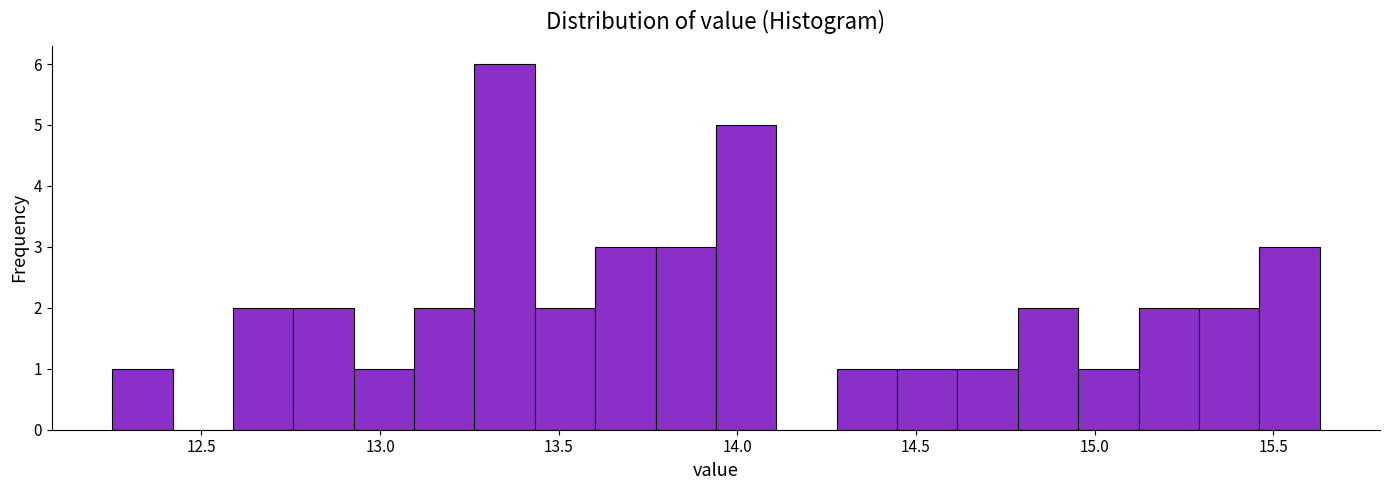

Around what value on the x-axis is the tallest bar? Give the approximate position of its centre, as read against the axis.

13.35